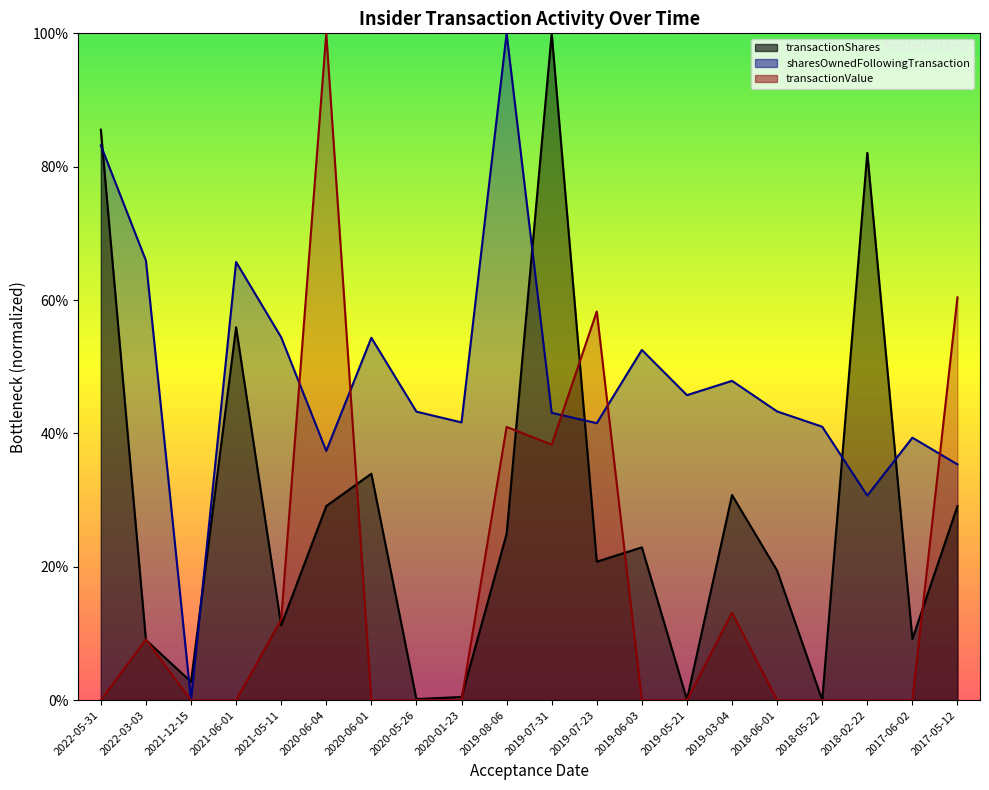

What is the total value across all series at 2020-06-01?

0.9